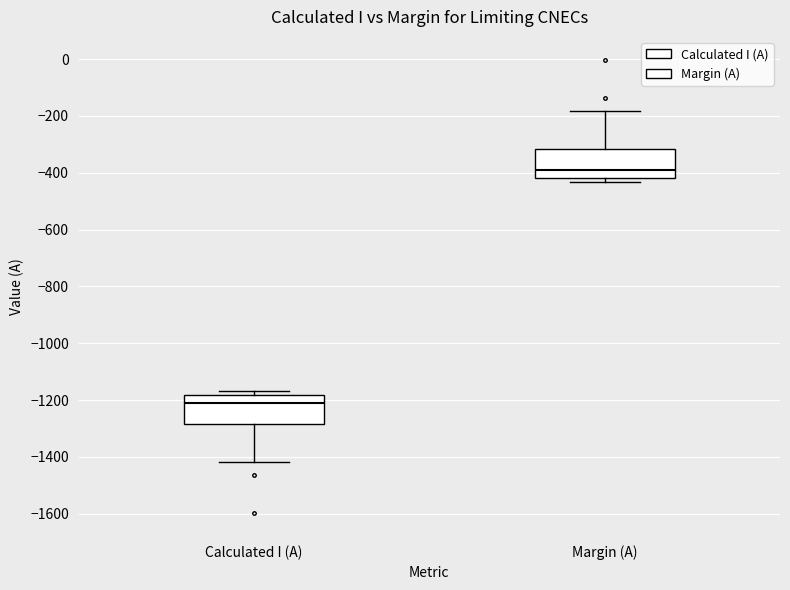

Reading left to right, read every box against the y-axis: the position of its median line, the range the box covers, and the ends of its whiskers. The values are not printed on the chart, so give them approximately, as read against the axis.

Calculated I (A): median -1200, box -1280 to -1180, whiskers -1420 to -1160
Margin (A): median -380, box -420 to -320, whiskers -440 to -180